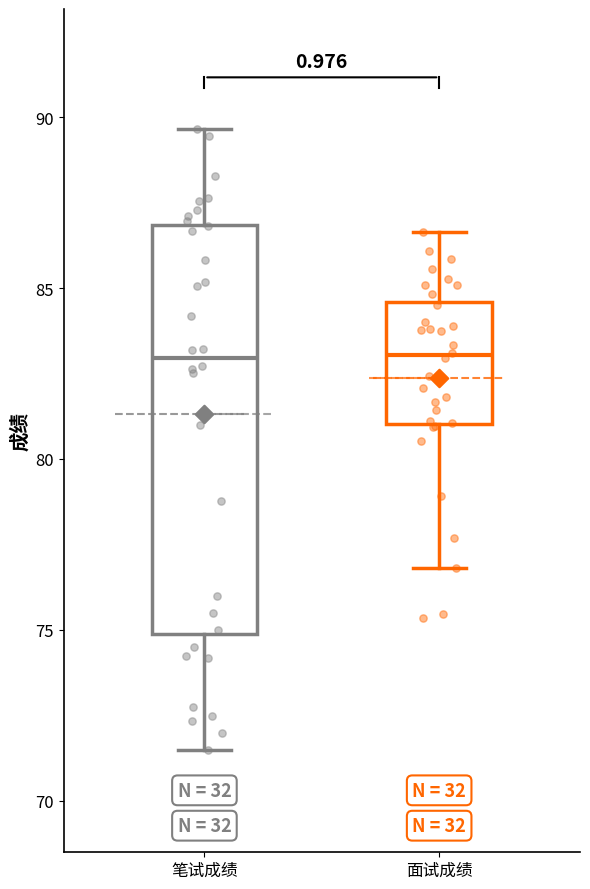

Which box is the tallest, from its lower edge to its upper edge?

笔试成绩